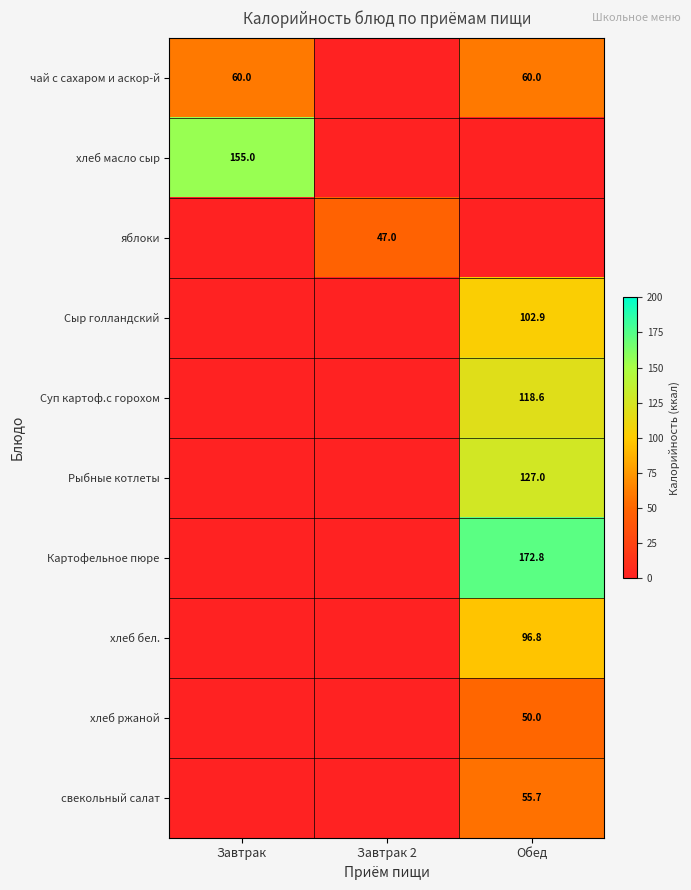

Is it true that чай с сахаром и аскор-й equals 60.0 at Обед?

True